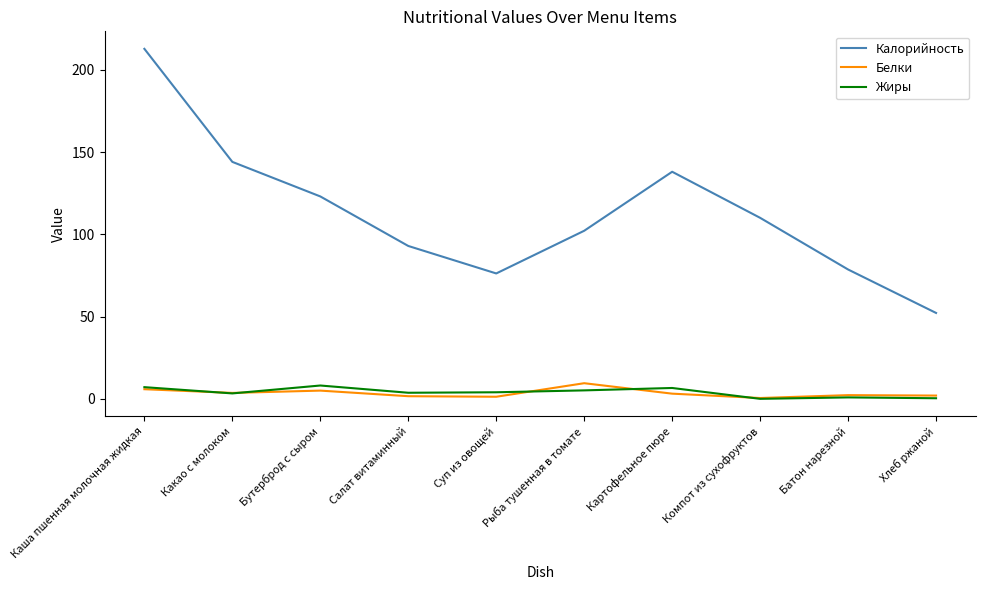

At which label does Калорийность first exceed 110?

Каша пшенная молочная жидкая